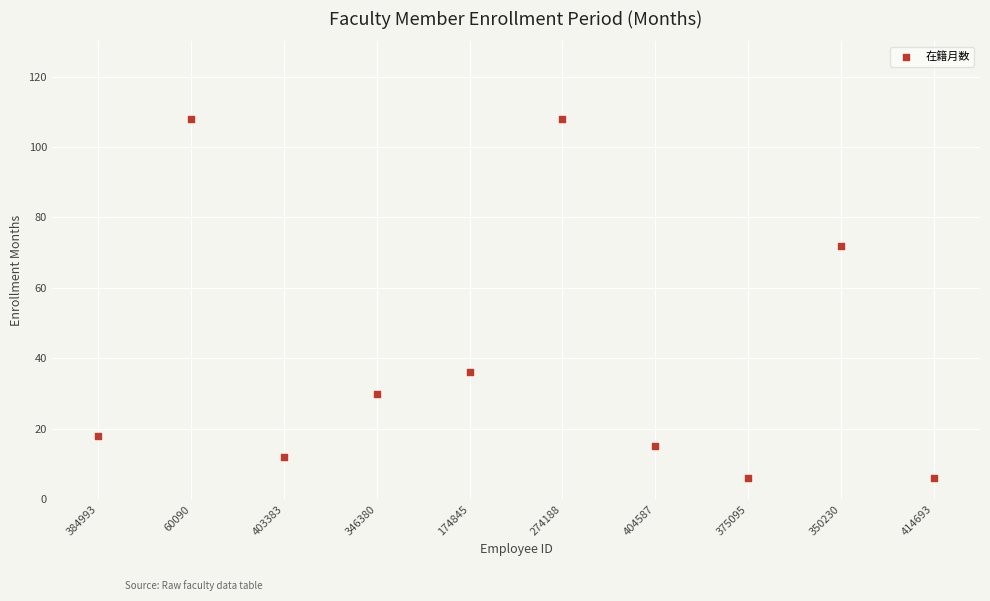

What Y value in the scatter plot is closest to 57?

72